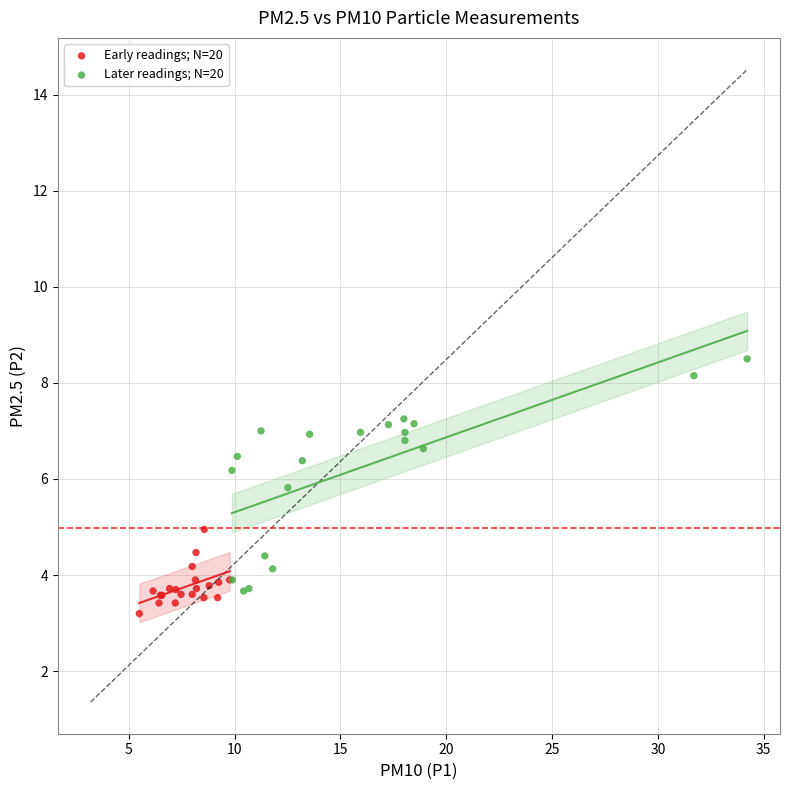

What are all the series names shown in the legend?

Early readings; N=20, Later readings; N=20